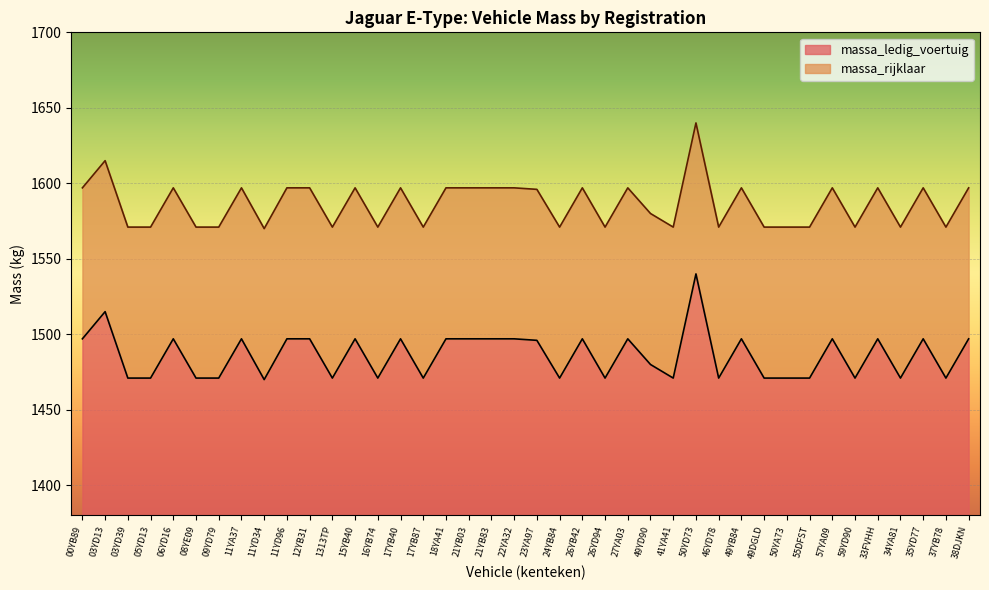

Rank the series at 18YA41 from highest to lowest value.

massa_rijklaar, massa_ledig_voertuig